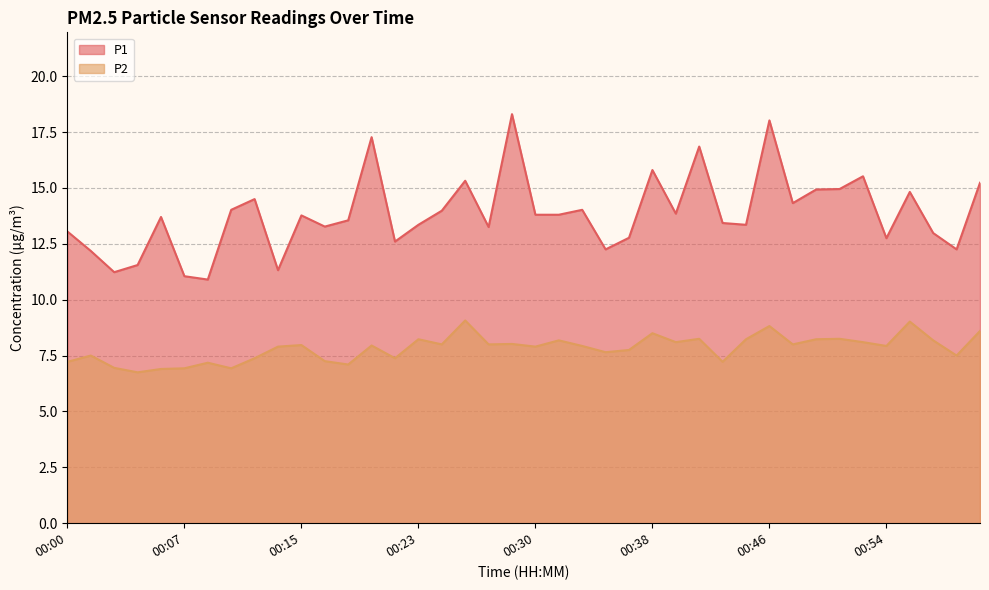

At which label is P2 closest to 7?

00:03